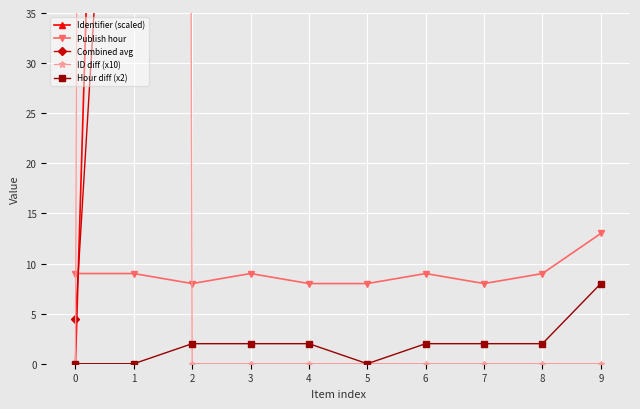

Rank the series at 9 from highest to lowest value.

Identifier (scaled), Combined avg, Publish hour, Hour diff (x2), ID diff (x10)